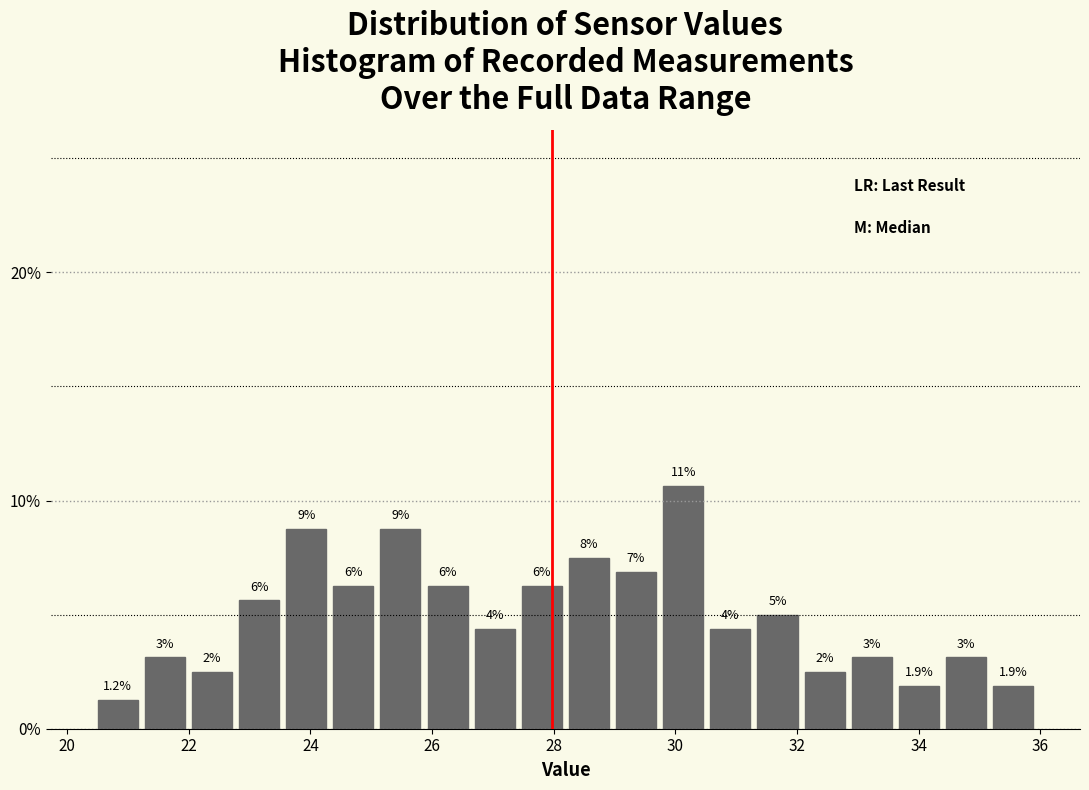

Read against the x-axis, roughly where is the centre of the tallest bar?

30.2